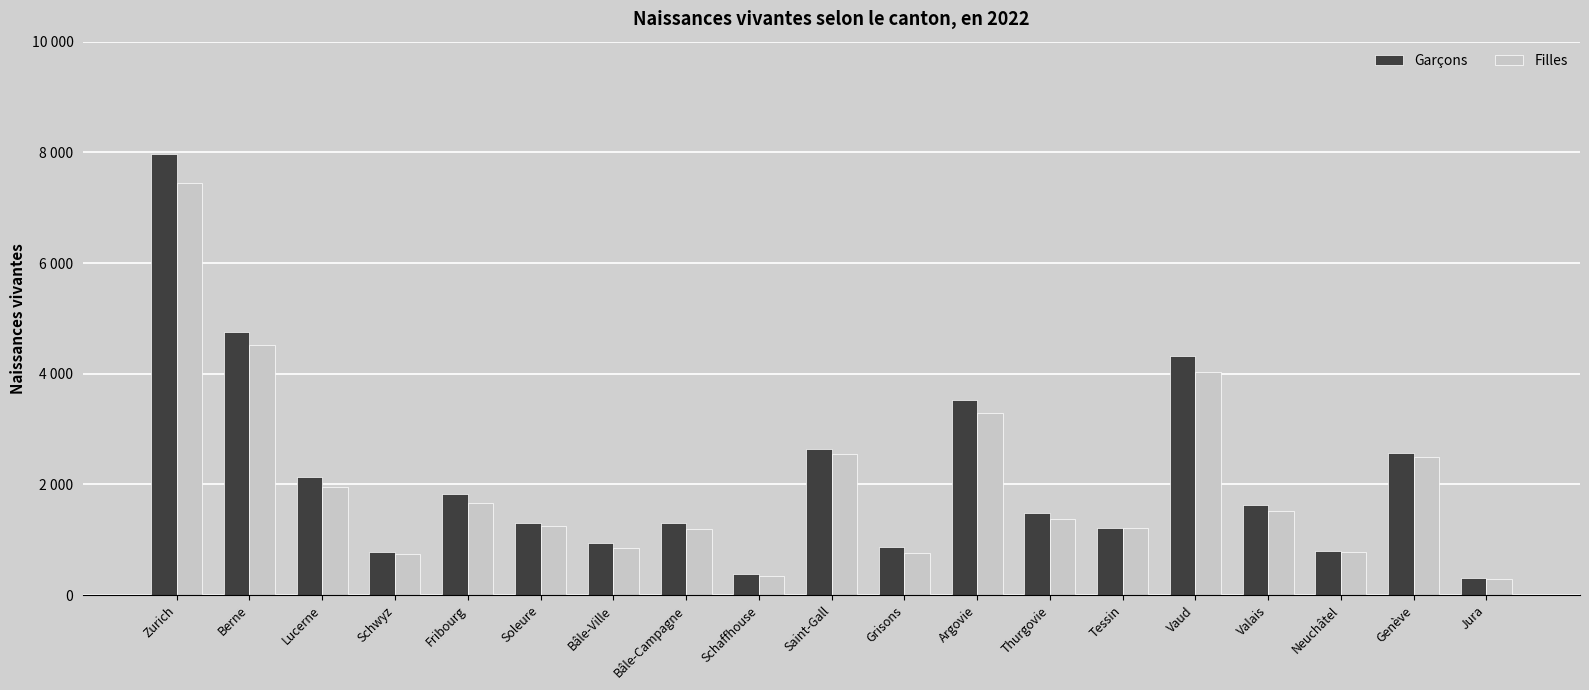

Are the bars horizontal?

No